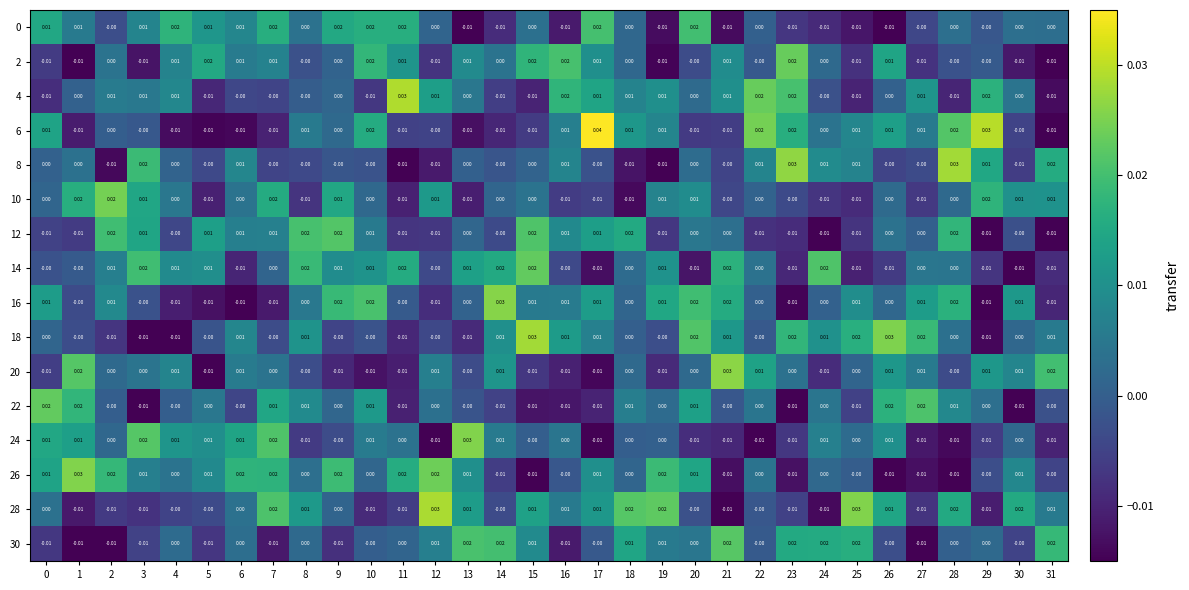

Which series has the widest spread of values?

6